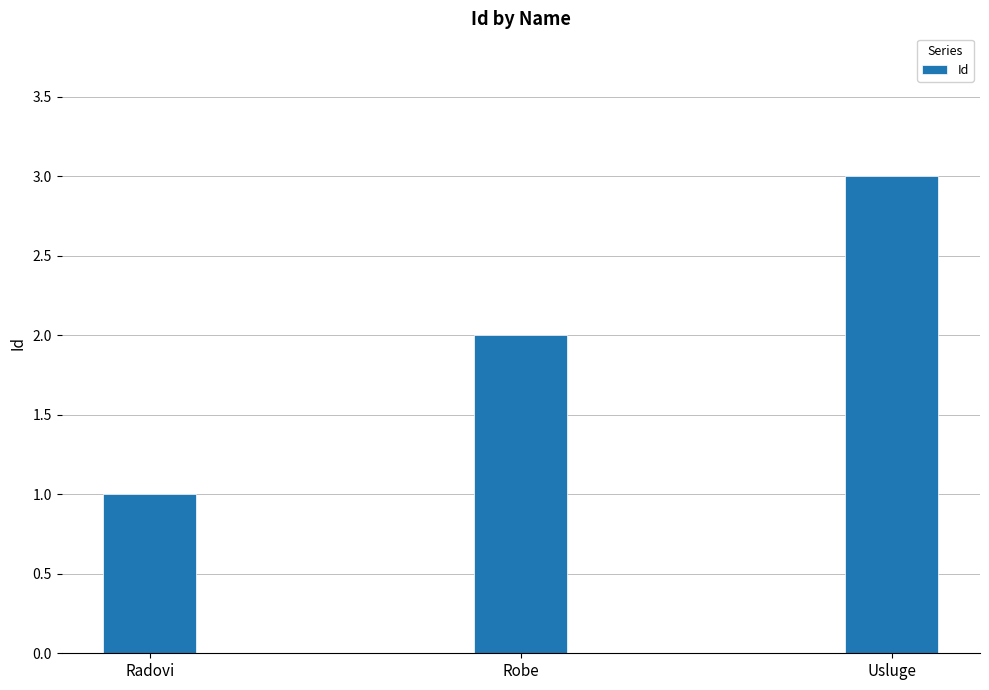

What is the label of the 1st bar from the left?

Radovi